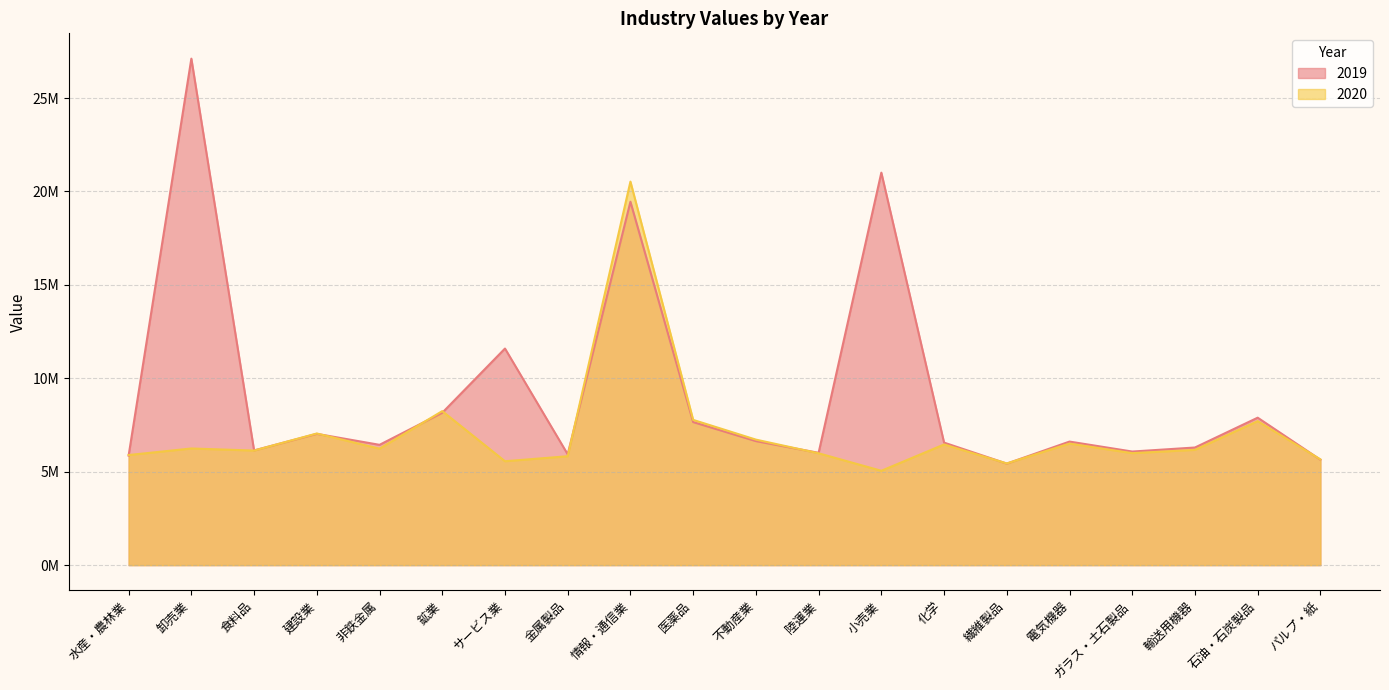

Which label corresponds to the largest value in the chart?

卸売業